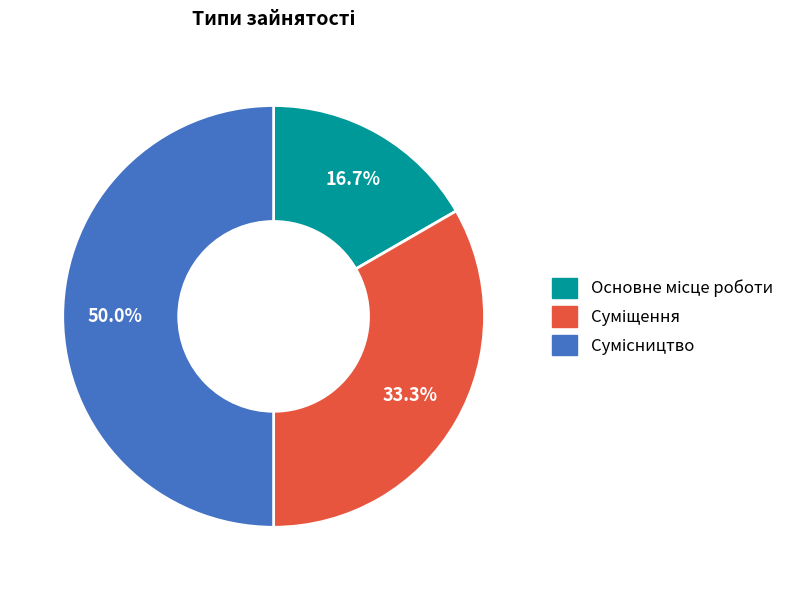

Which category has the biggest portion of the pie?

Сумісництво